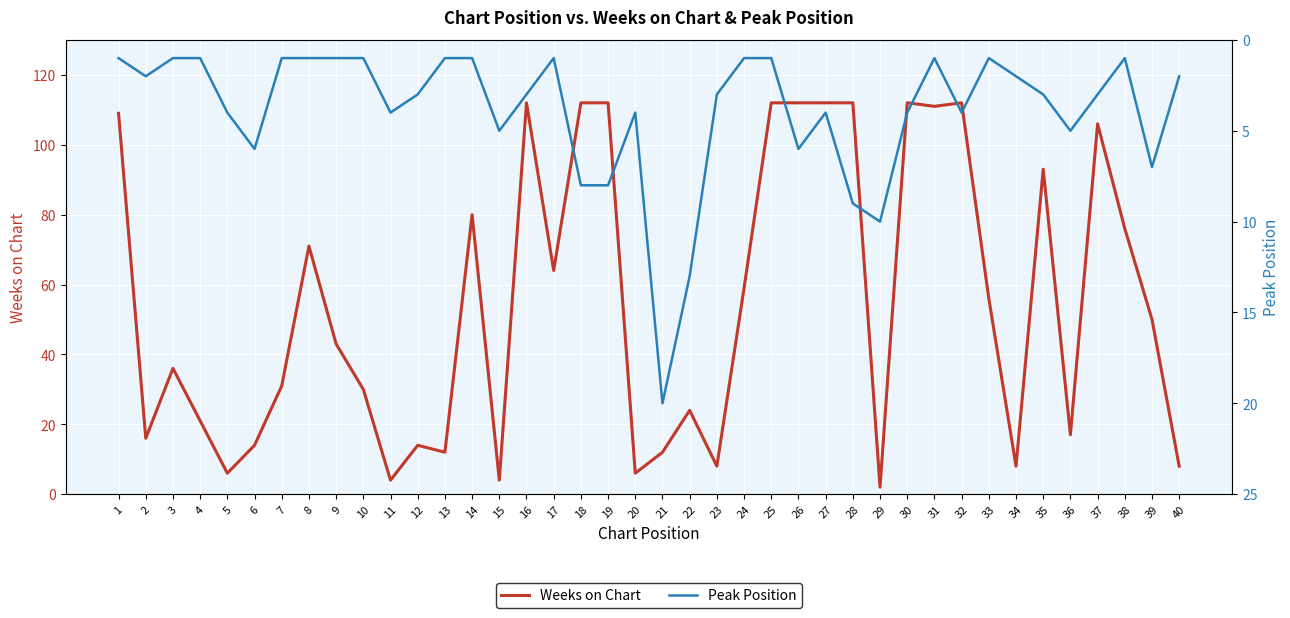

What is the lowest value of the Peak Position series?

1